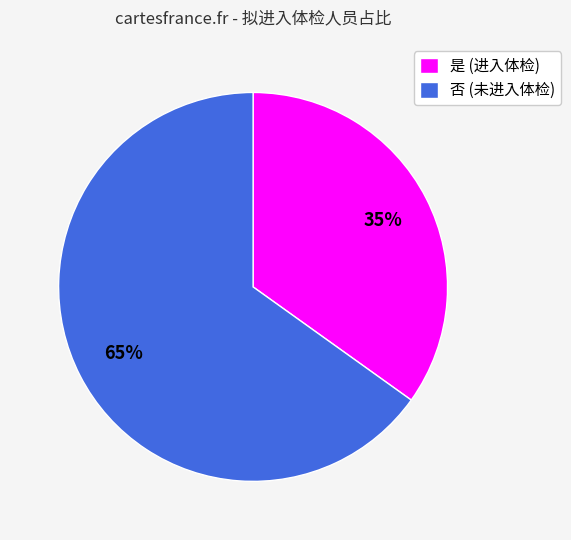

True or false: 否 accounts for 55% of the total.

False